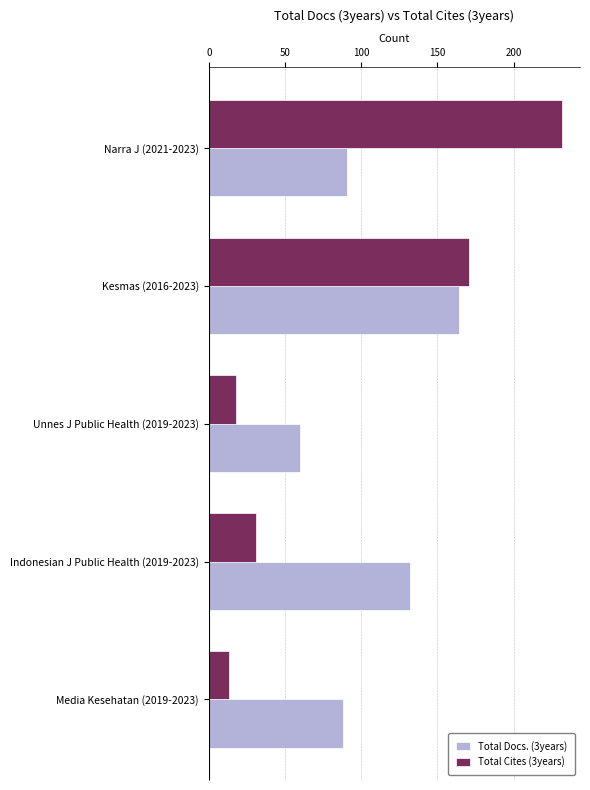

Rank the series by their average value, from highest to lowest.

Total Docs. (3years), Total Cites (3years)